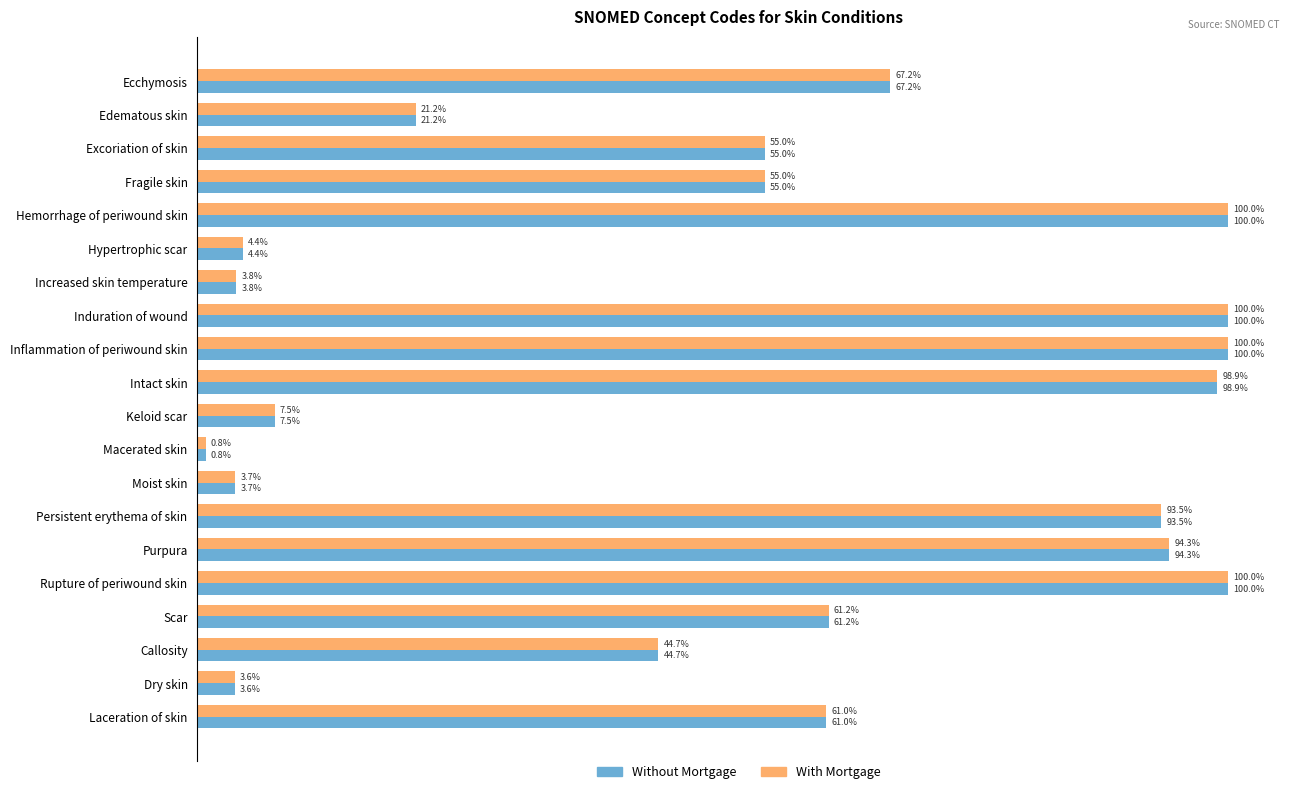

Which category has the lowest value across all series?

Macerated skin